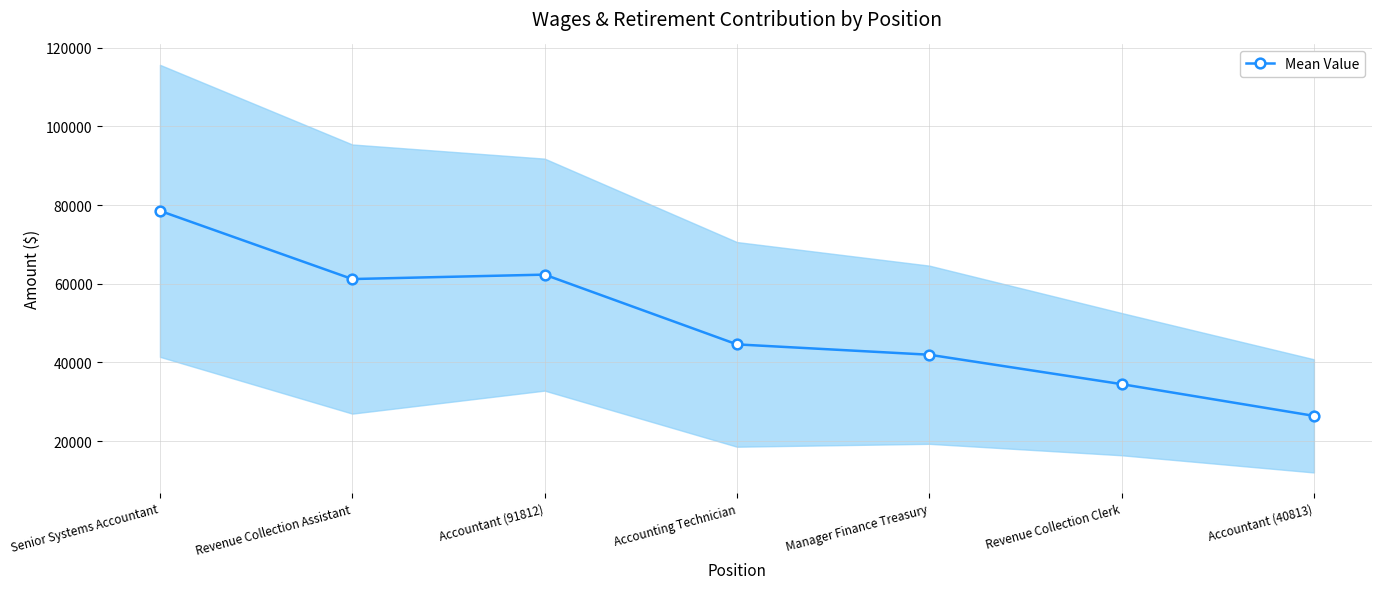

What is the label of the 6th point from the right?

Revenue Collection Assistant